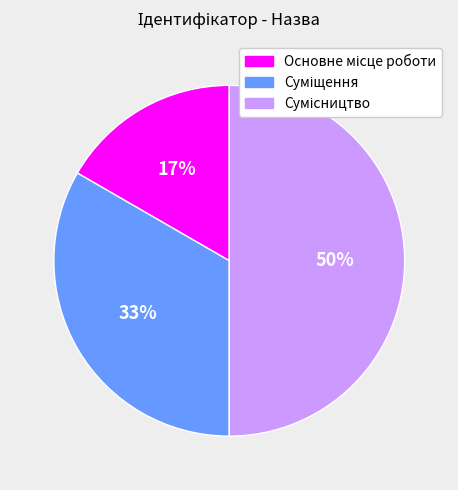

How many slices are in this pie chart?

3